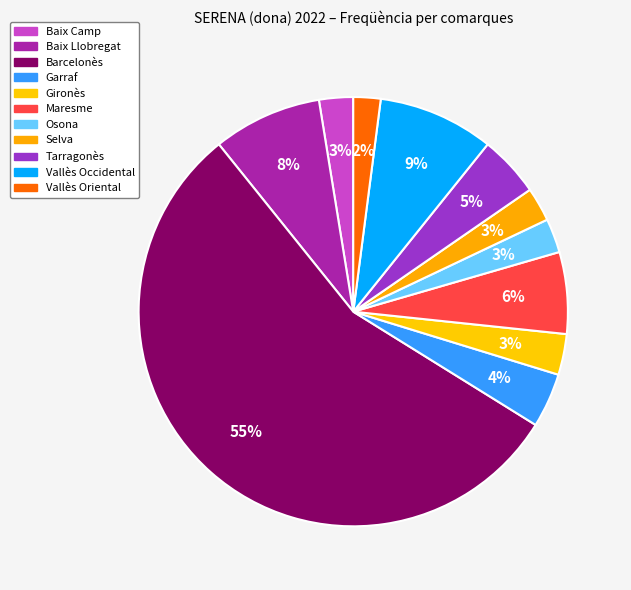

How many slices are in this pie chart?

11